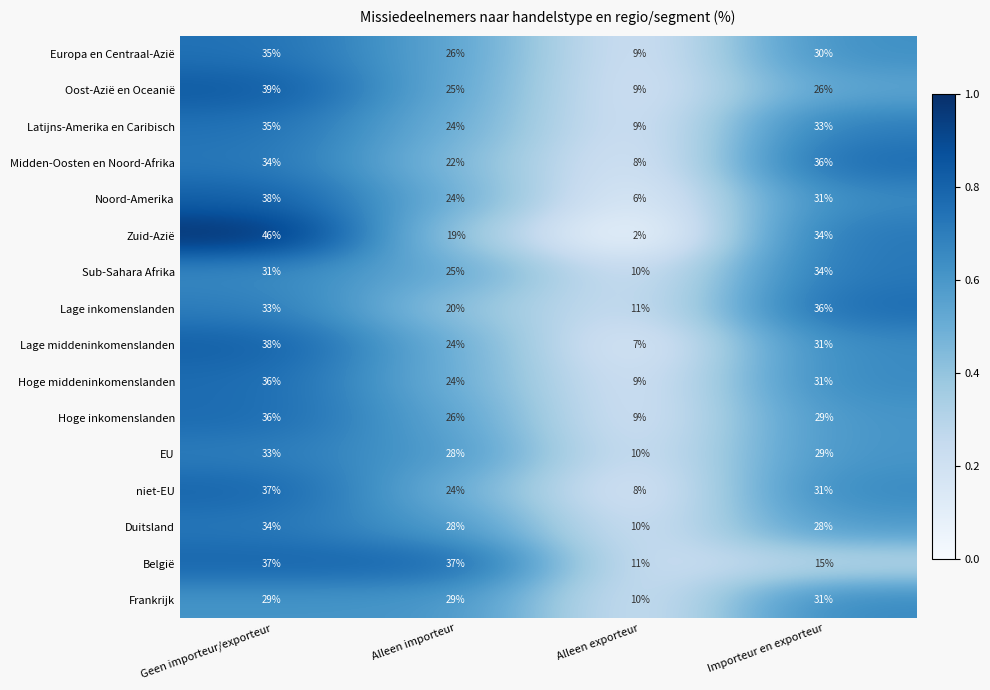

What is the difference between the second highest and minimum values in the Lage middeninkomenslanden series?

24